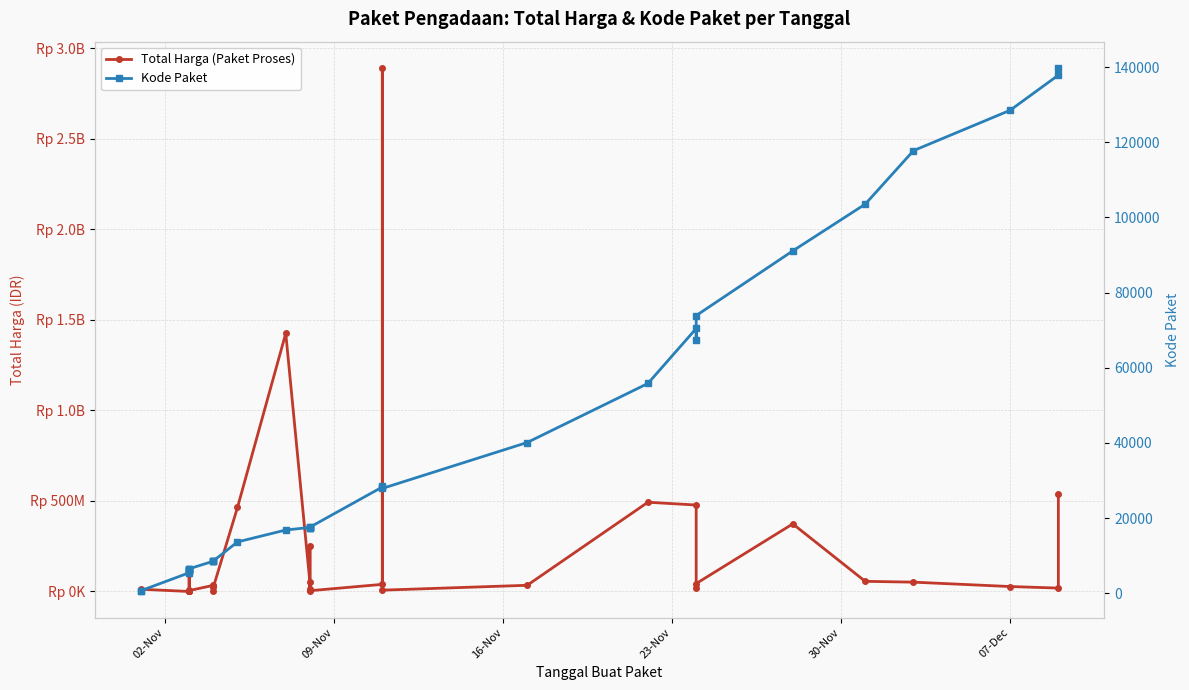

How many lines are shown in the chart?

2